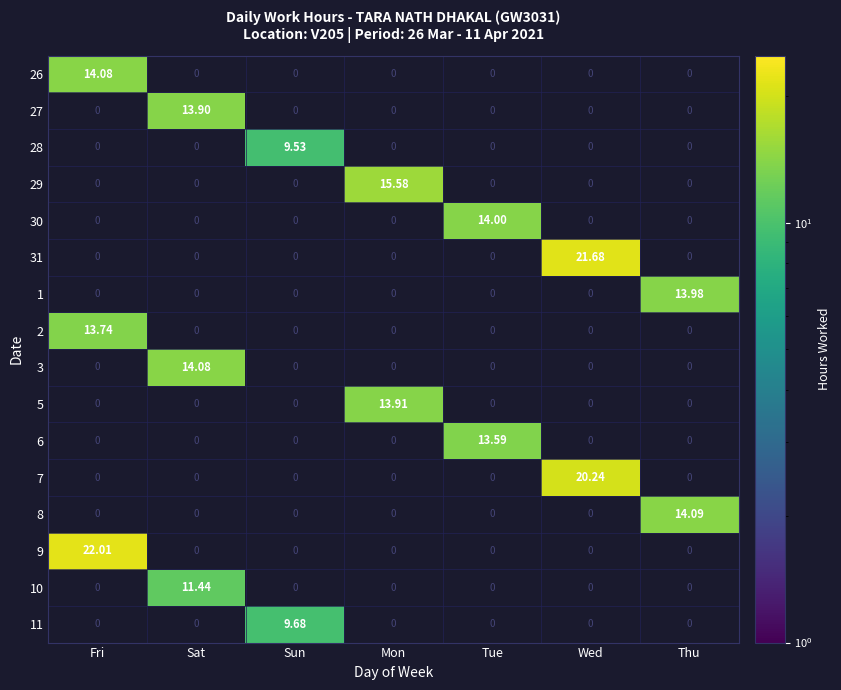

At which category is the sum across all series the highest?

Fri